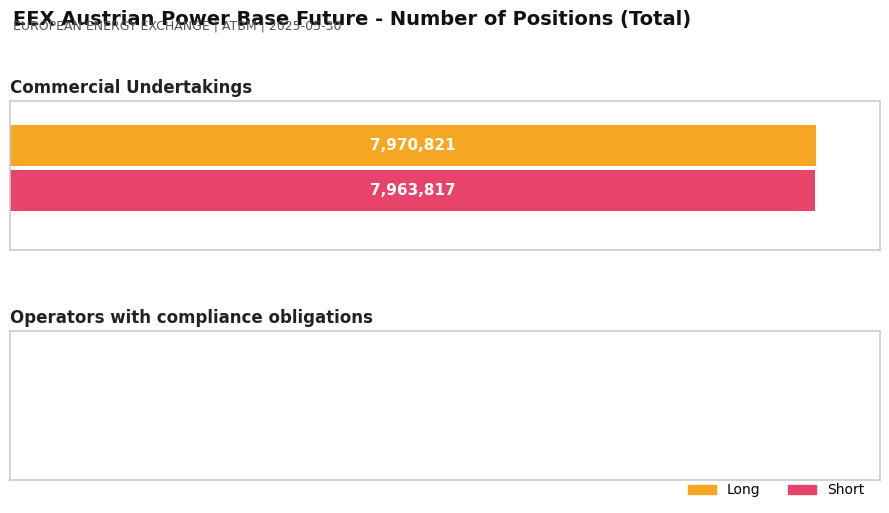

Which series has the widest spread of values?

Long